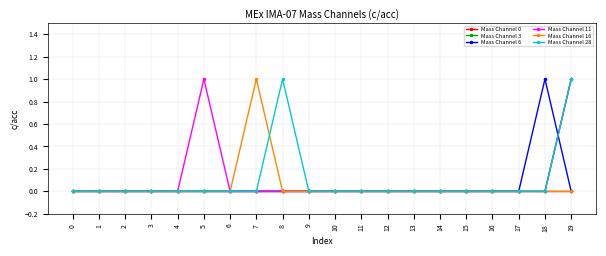

True or false: Mass Channel 11 has more than 0 interior local peaks.

True